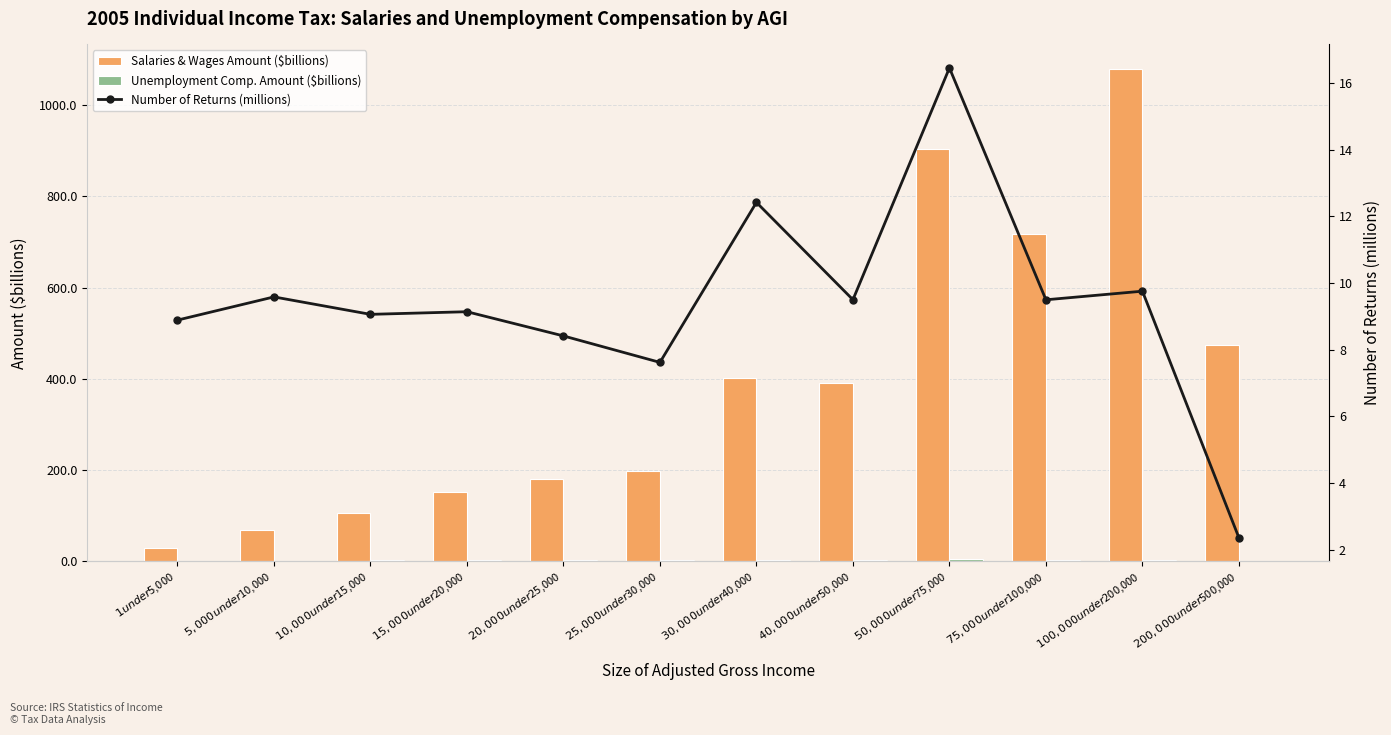

At which category is the sum across all series the highest?

$100,000 under $200,000